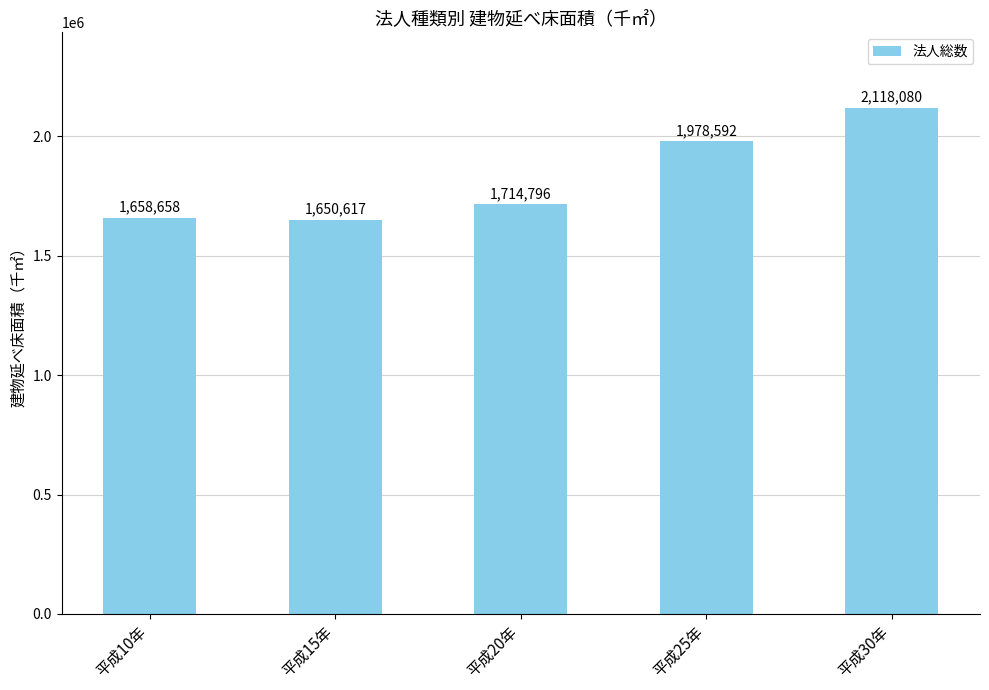

What is the maximum value shown in the chart?

2118080